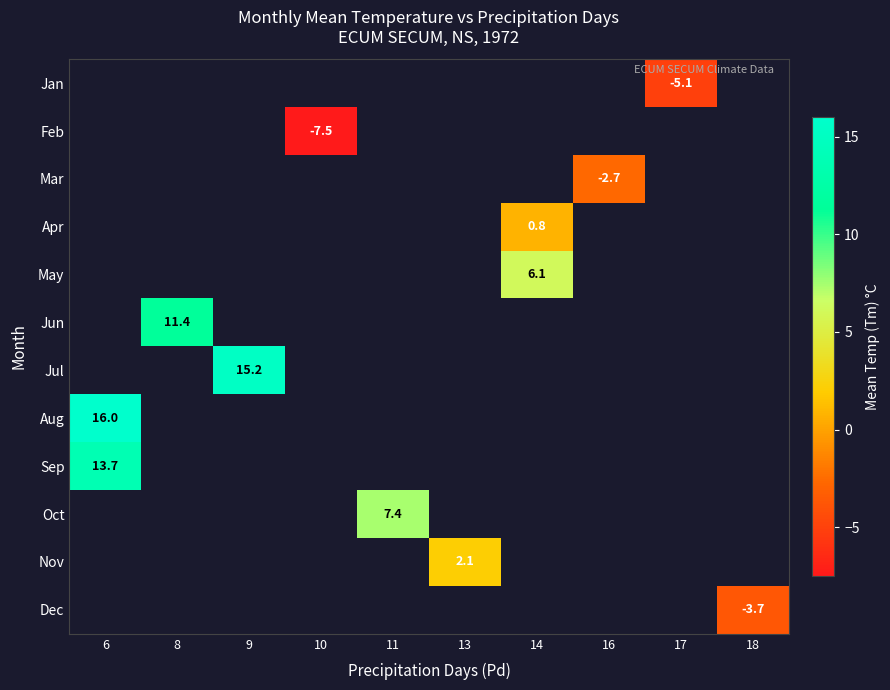

How many categories are shown in the chart?

10